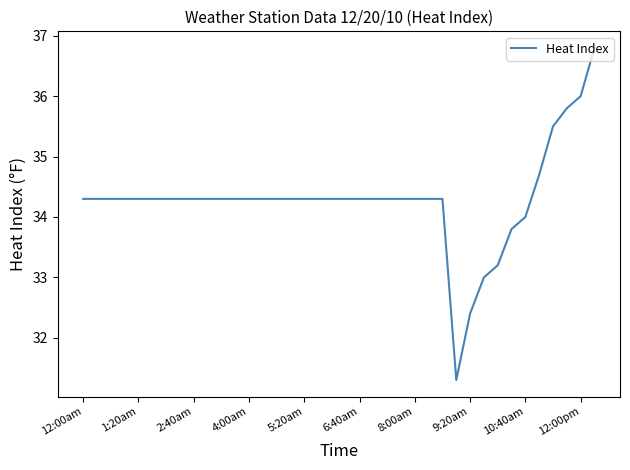

What is the difference between the maximum and minimum values?

5.5